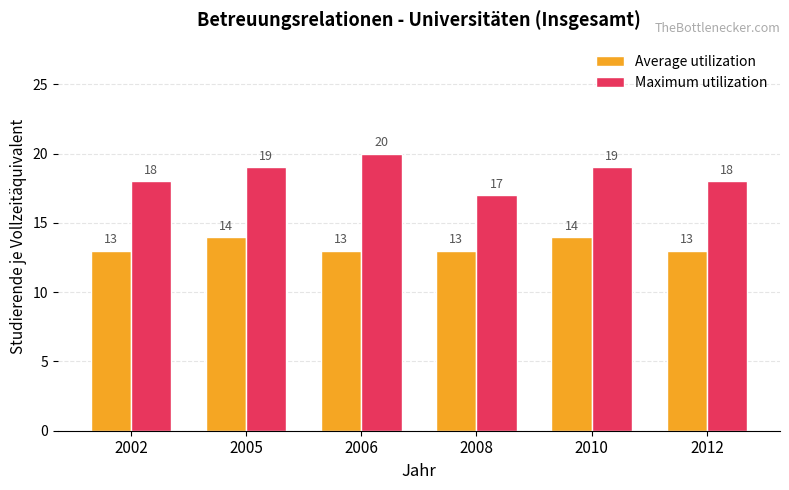

What is the total value across all series at 2006?

33